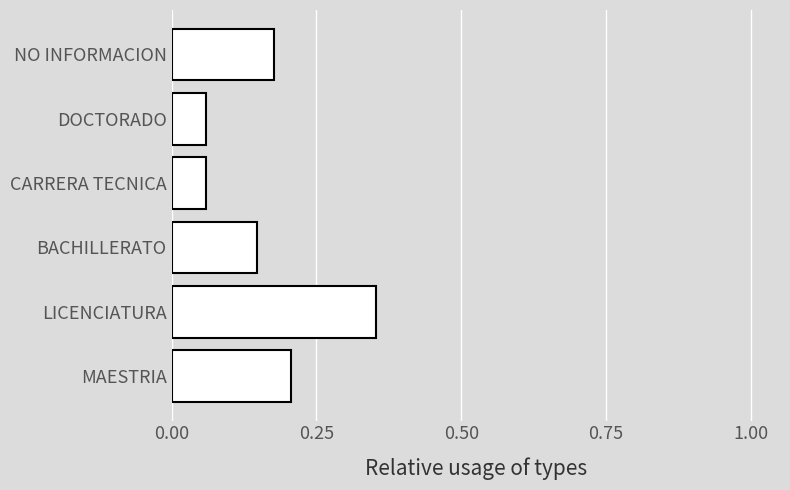

Count the values in the range 0 to 1.

6